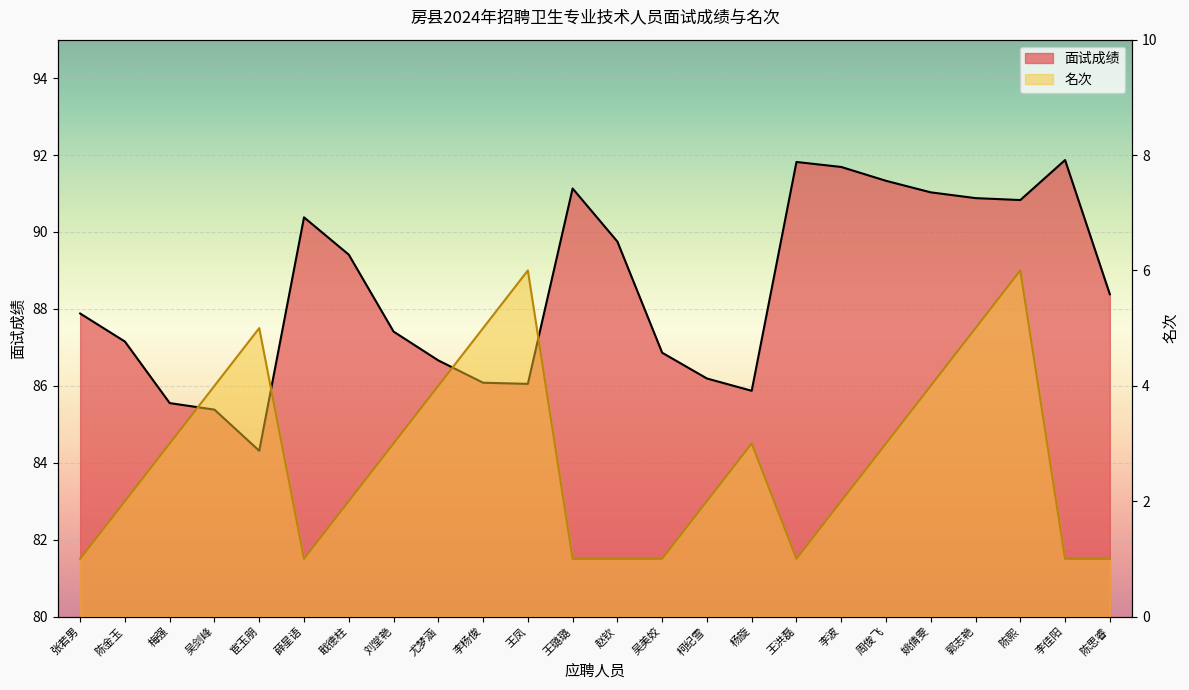

What is the label of the 17th point from the right?

刘堂艳